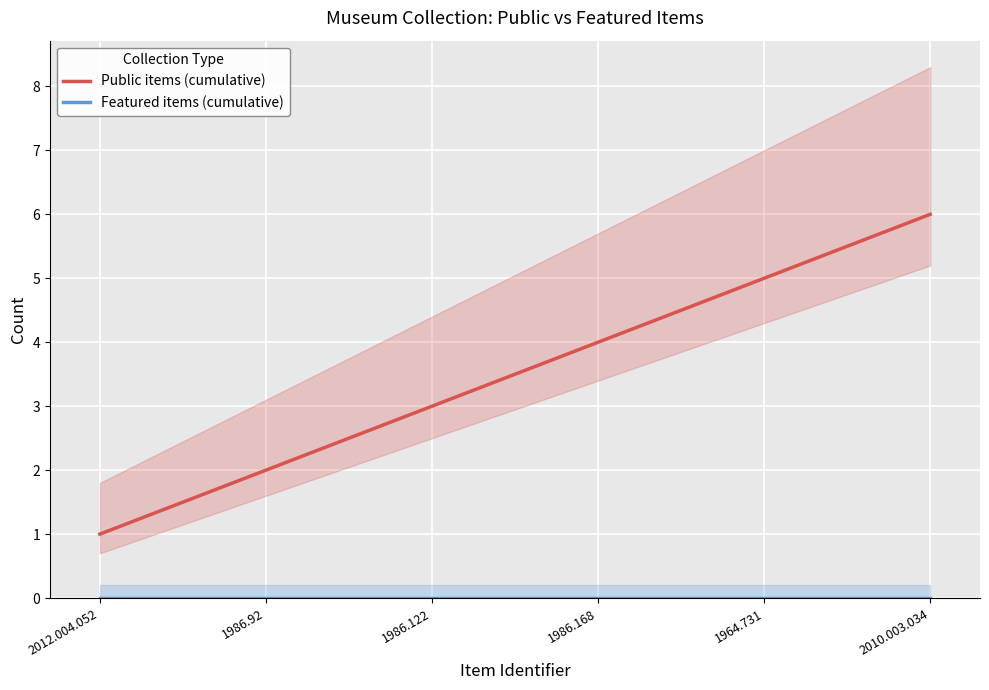

Which has a higher value, 1964.731 or 1986.168?

1964.731